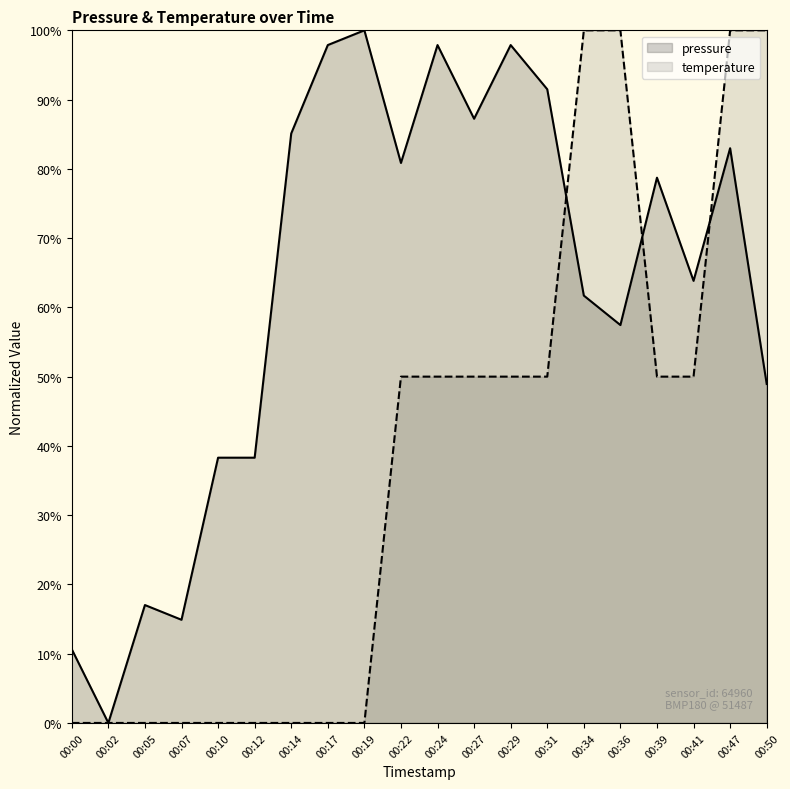

What is the greatest value displayed?

100.0